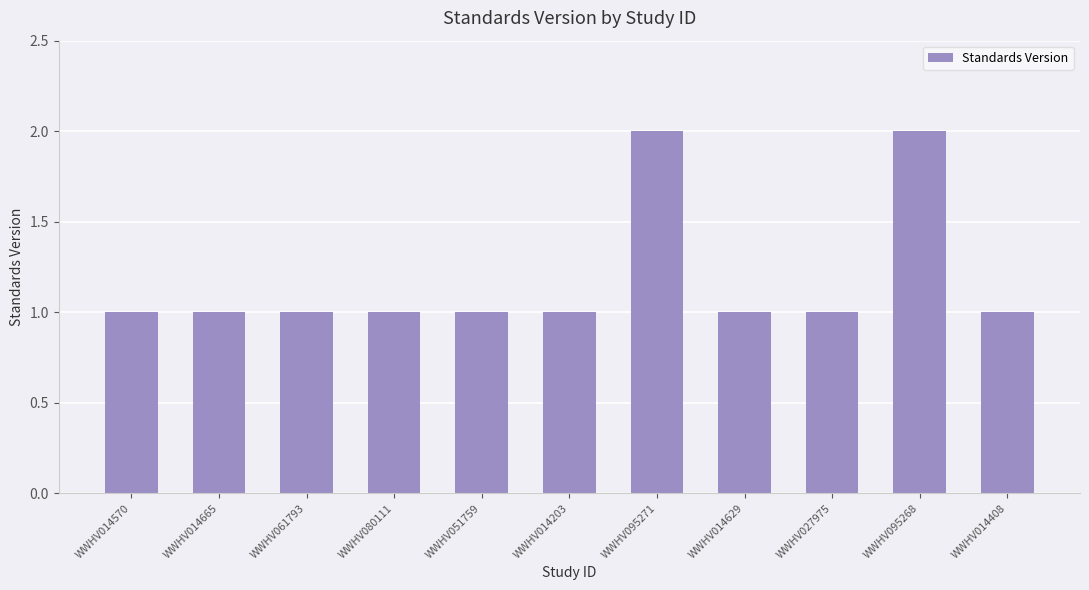

Does the chart contain any negative values?

No